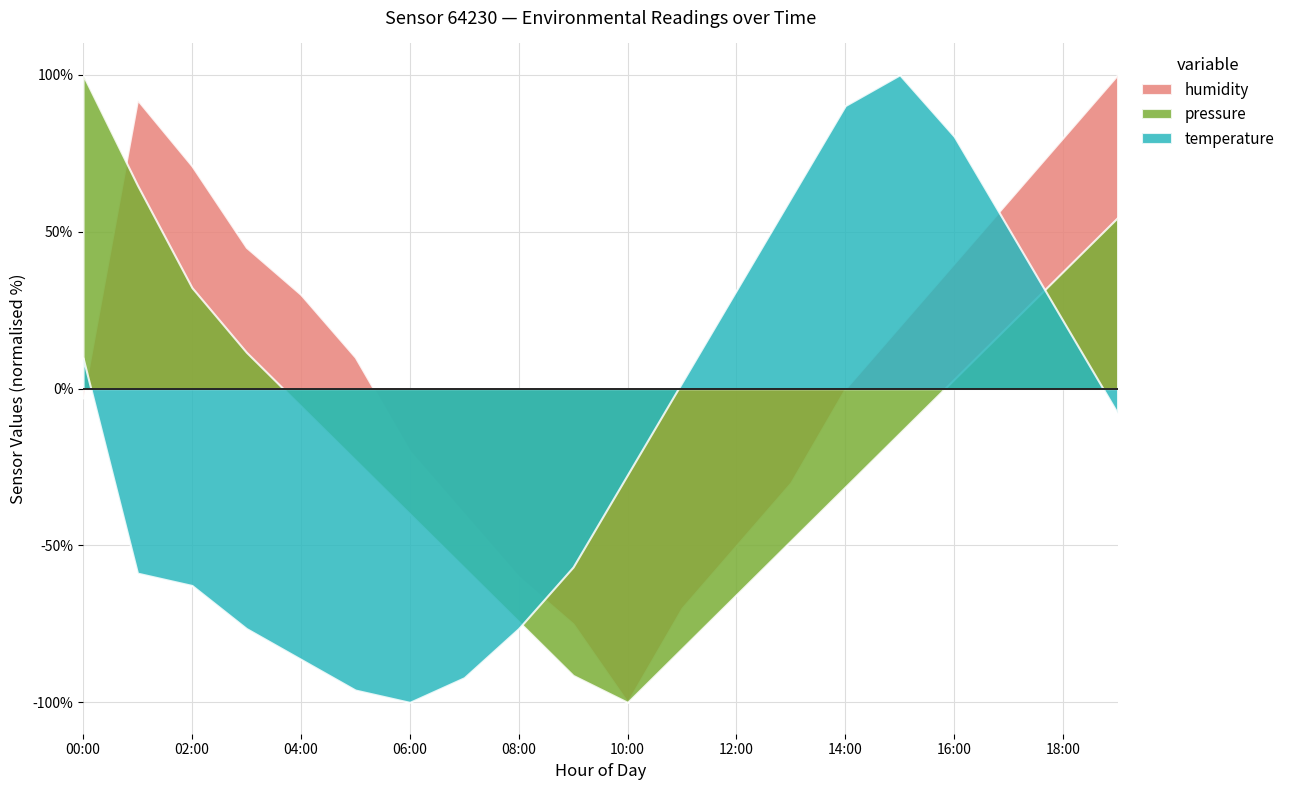

What is the difference between the pressure values at 15:00 and 05:00?

0.1